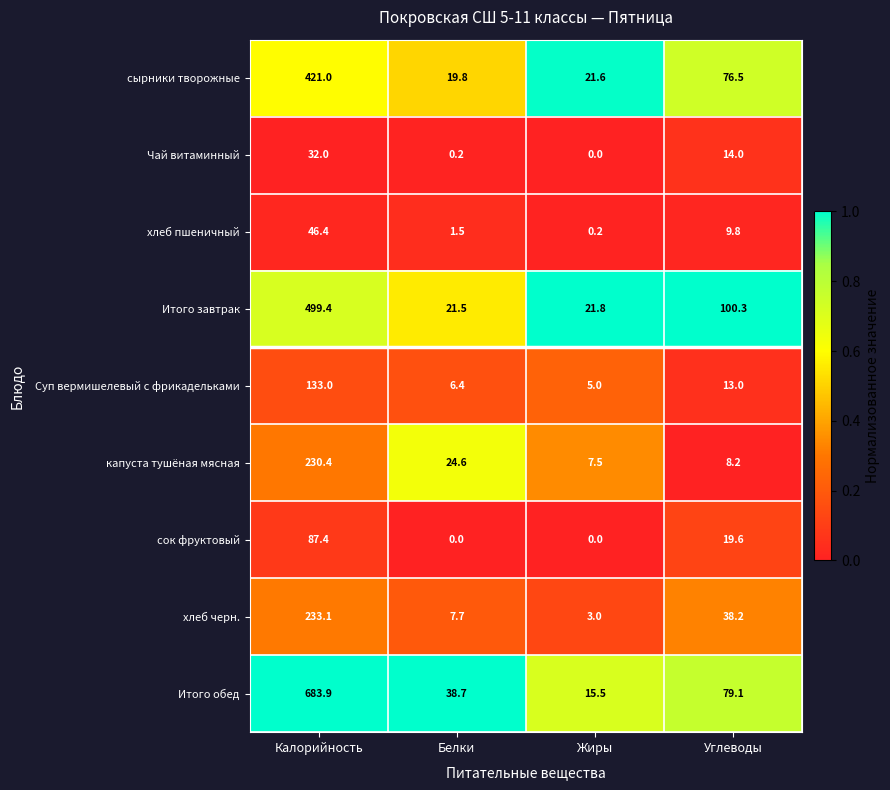

What is the greatest value displayed?

683.9